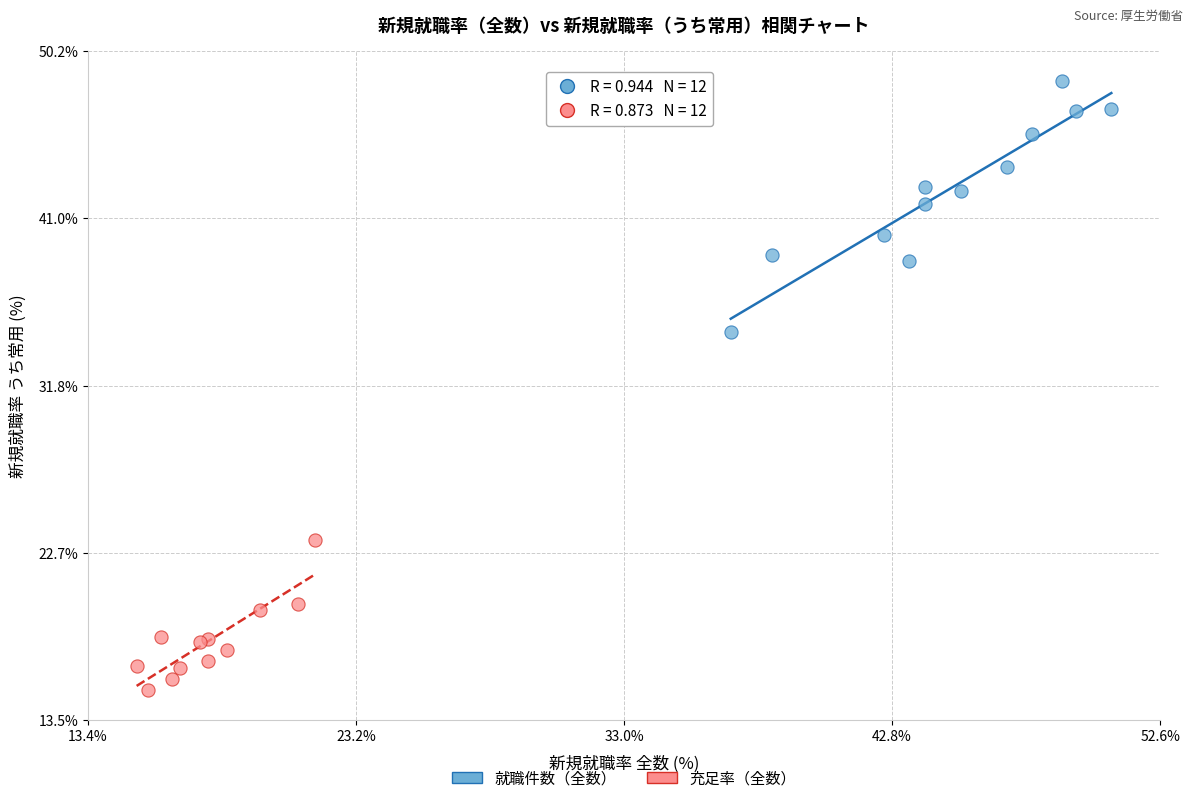

Which series has the widest spread of Y values?

就職件数（全数）